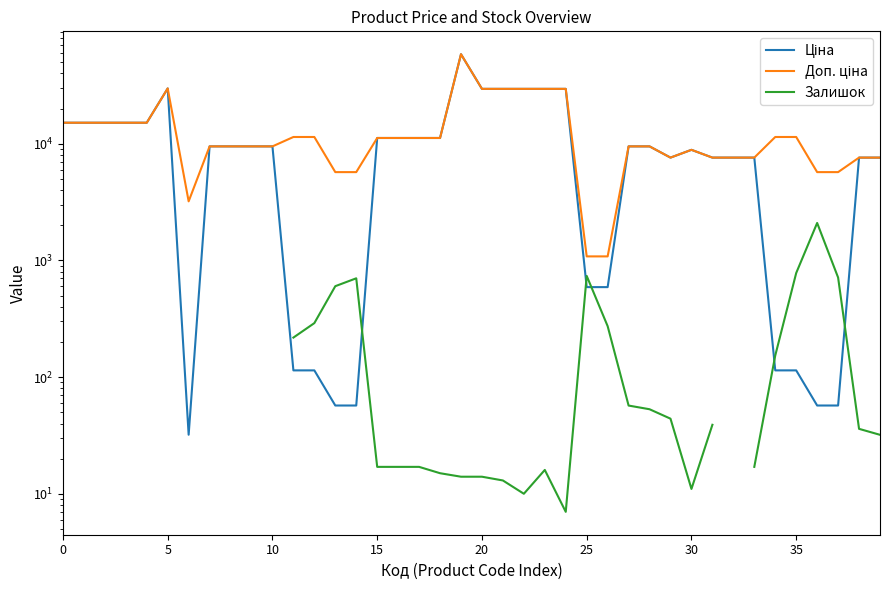

What is the difference between the maximum and second lowest values in the Ціна series?

58369.5